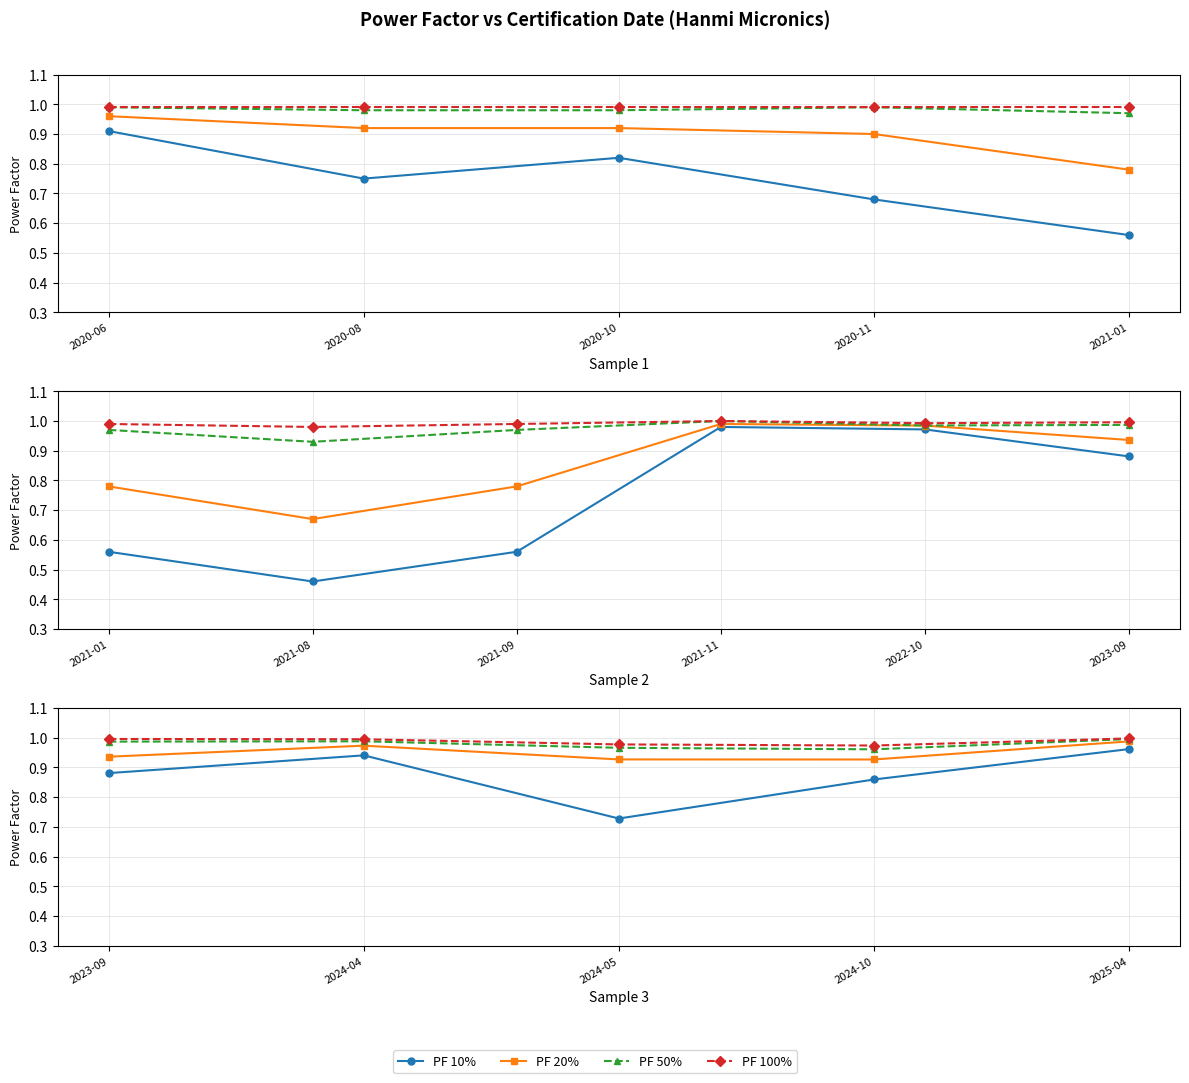

What is the label of the 3rd point from the left?

2024-05